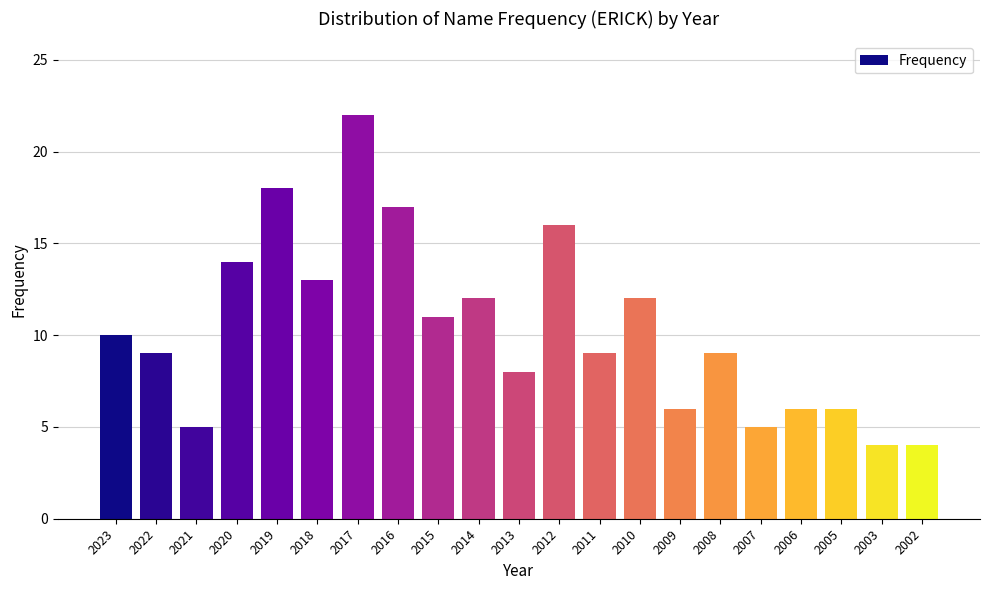

Reading right to left, what are all the values shown in this chart?

2002=4	2003=4	2005=6	2006=6	2007=5	2008=9	2009=6	2010=12	2011=9	2012=16	2013=8	2014=12	2015=11	2016=17	2017=22	2018=13	2019=18	2020=14	2021=5	2022=9	2023=10